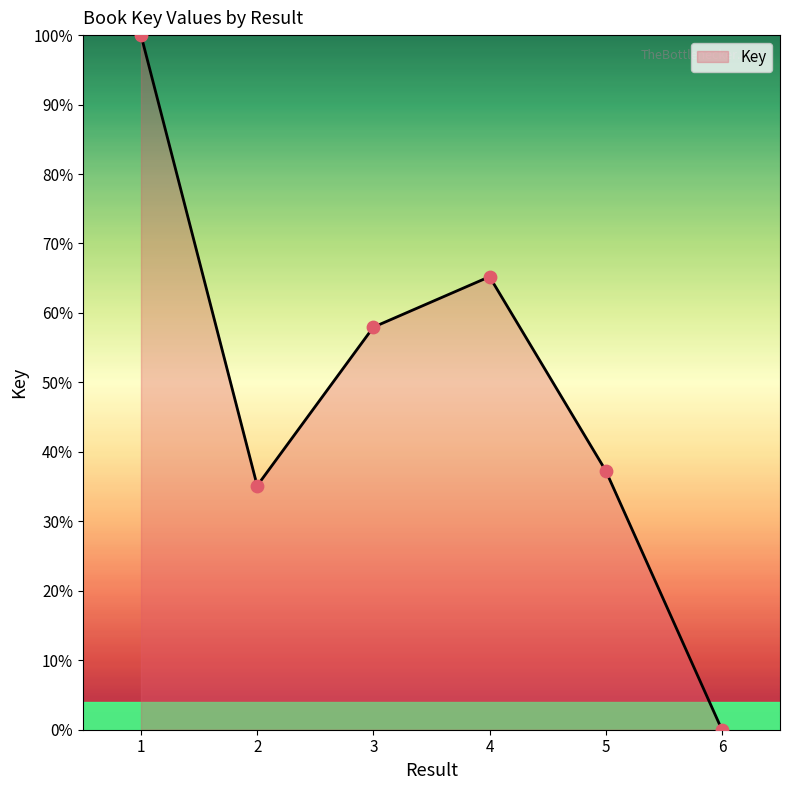

Between 1 and 5, which is larger?

1